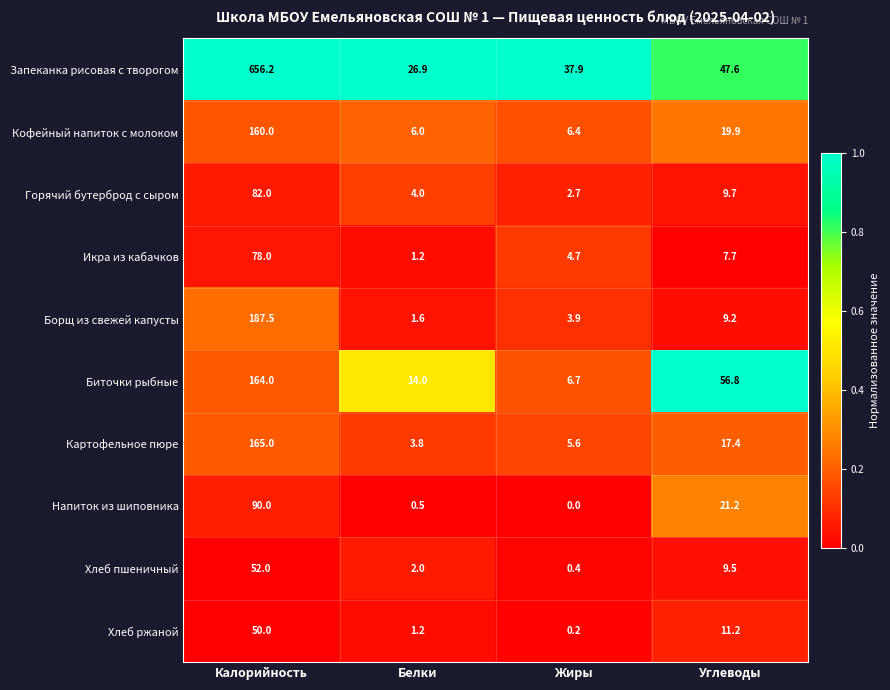

At which category is the sum across all series the highest?

Калорийность